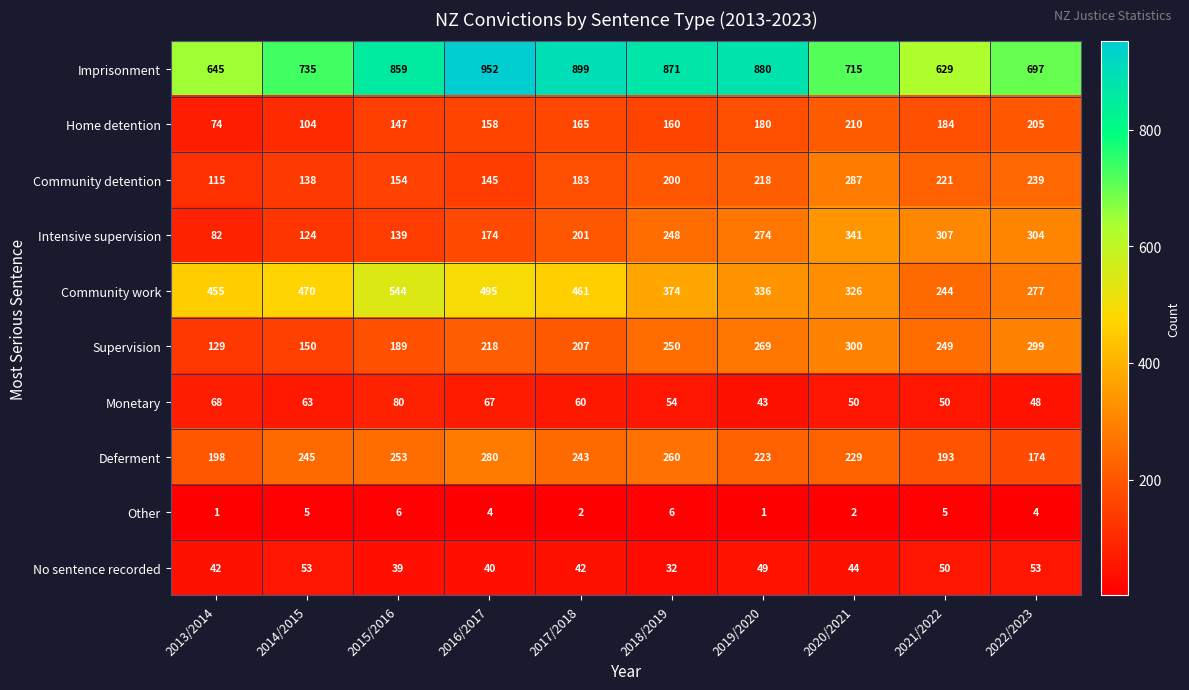

The Imprisonment series shows 375 at 2015/2016. True or false?

False